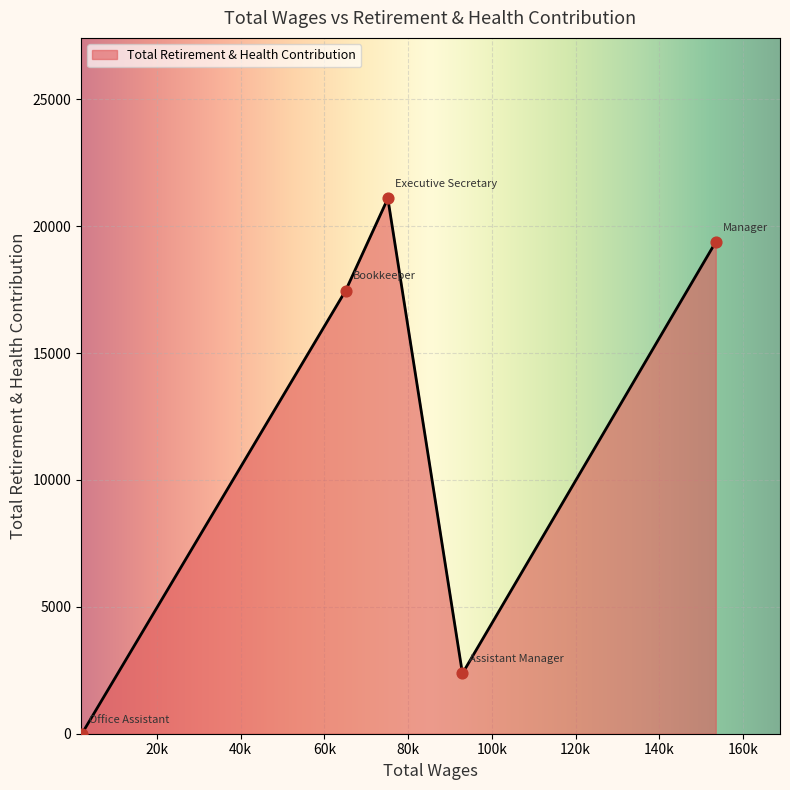

True or false: the data has more than 2 interior local peaks.

False